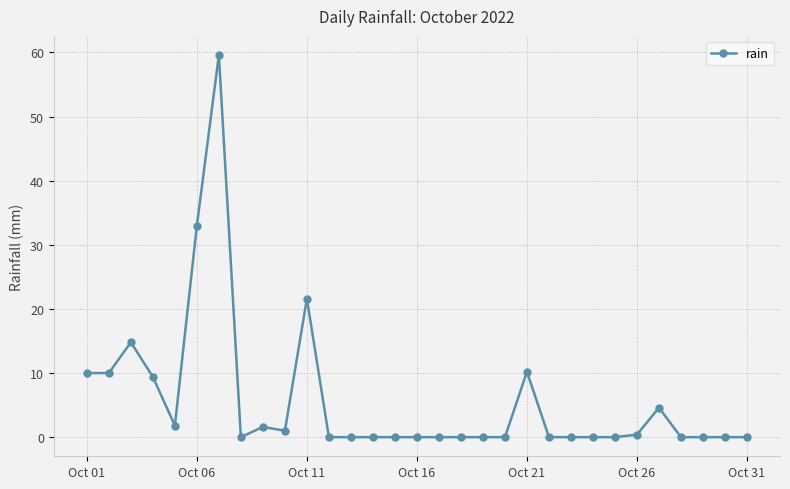

How many distinct data groups are displayed?

1